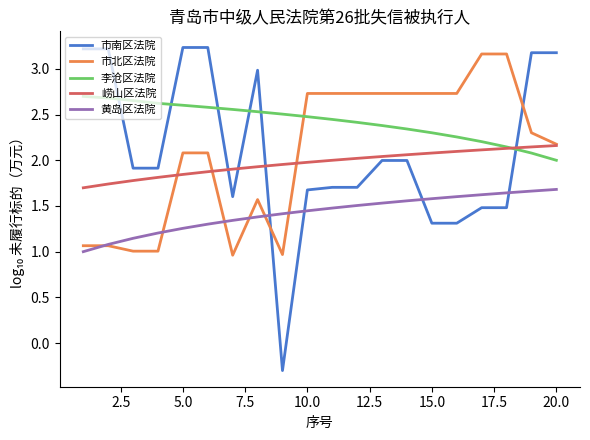

After their last crossing, which series has the higher values: 黄岛区法院 or 市南区法院?

市南区法院